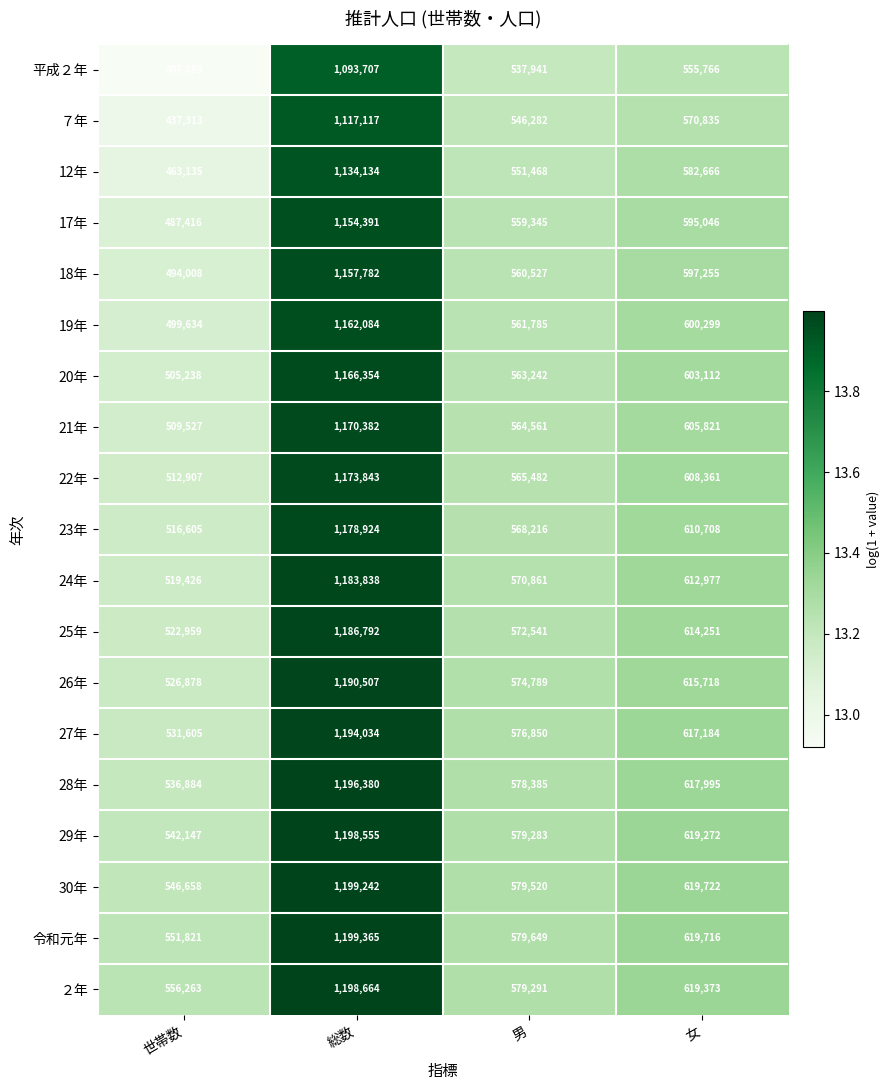

What is the highest value of the 26年 series?

1190507